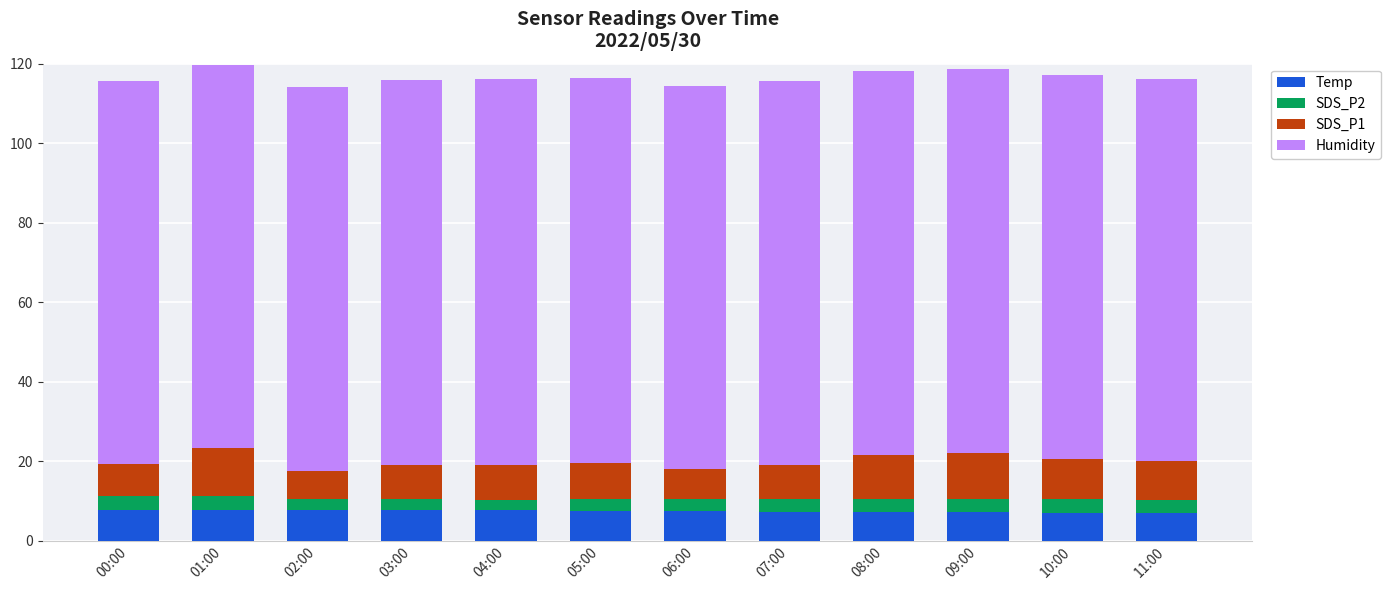

Are the bars horizontal?

No